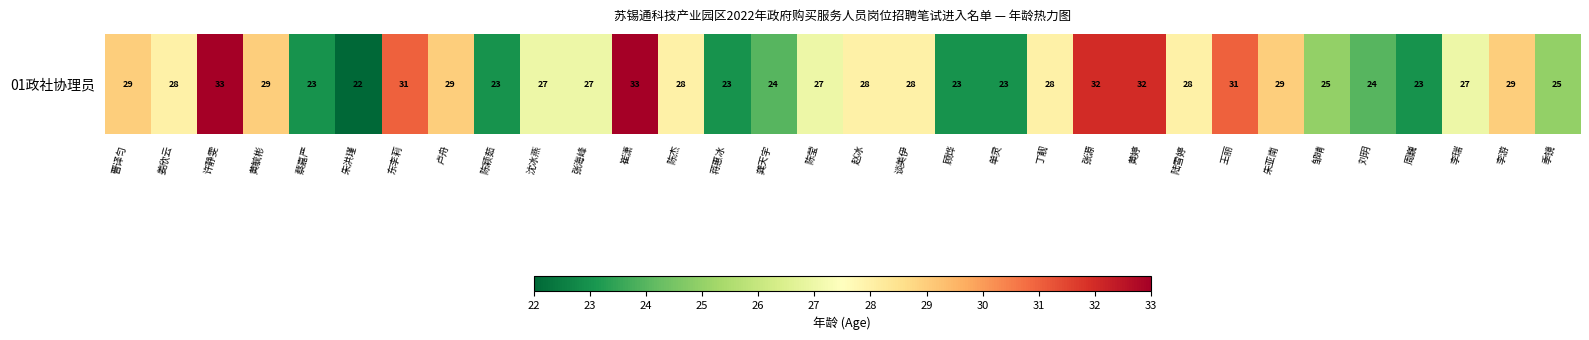

Is it true that the value at 丁靓 is 40?

False